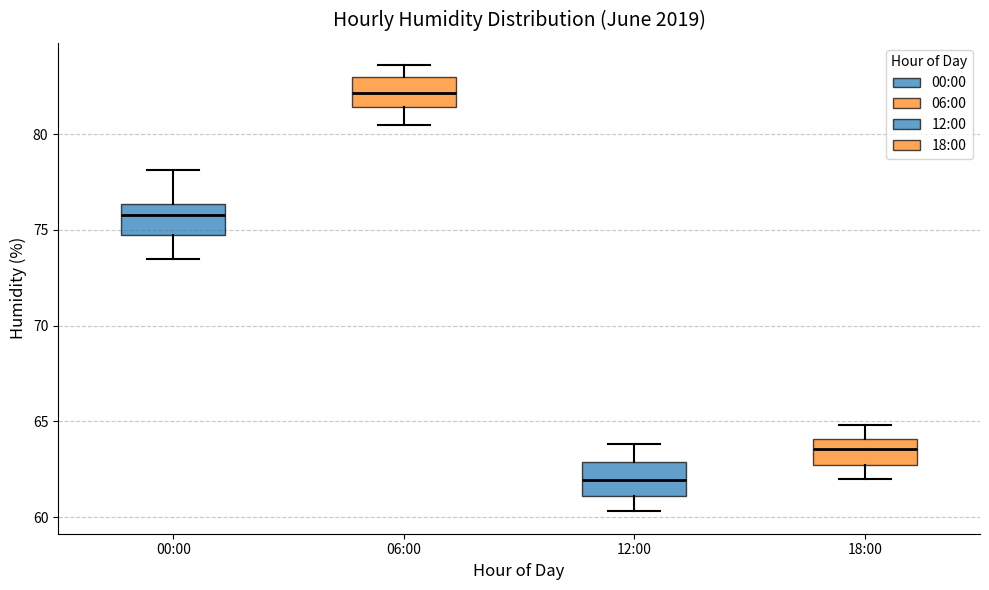

Where is the upper edge of the box for 06:00 on the y-axis? The values are not printed on the chart, so give them approximately, as read against the axis.

83.0